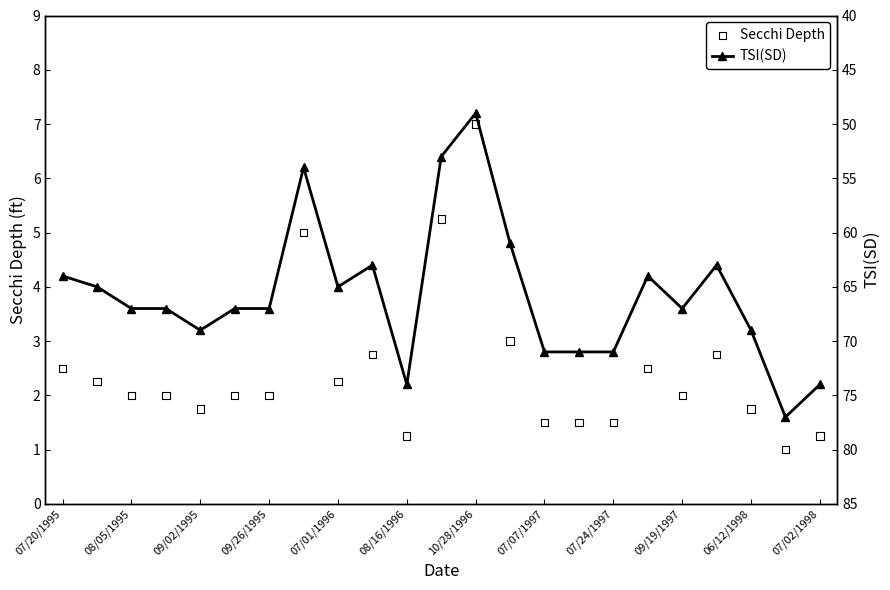

What are all the series names shown in the legend?

Secchi Depth, TSI(SD)